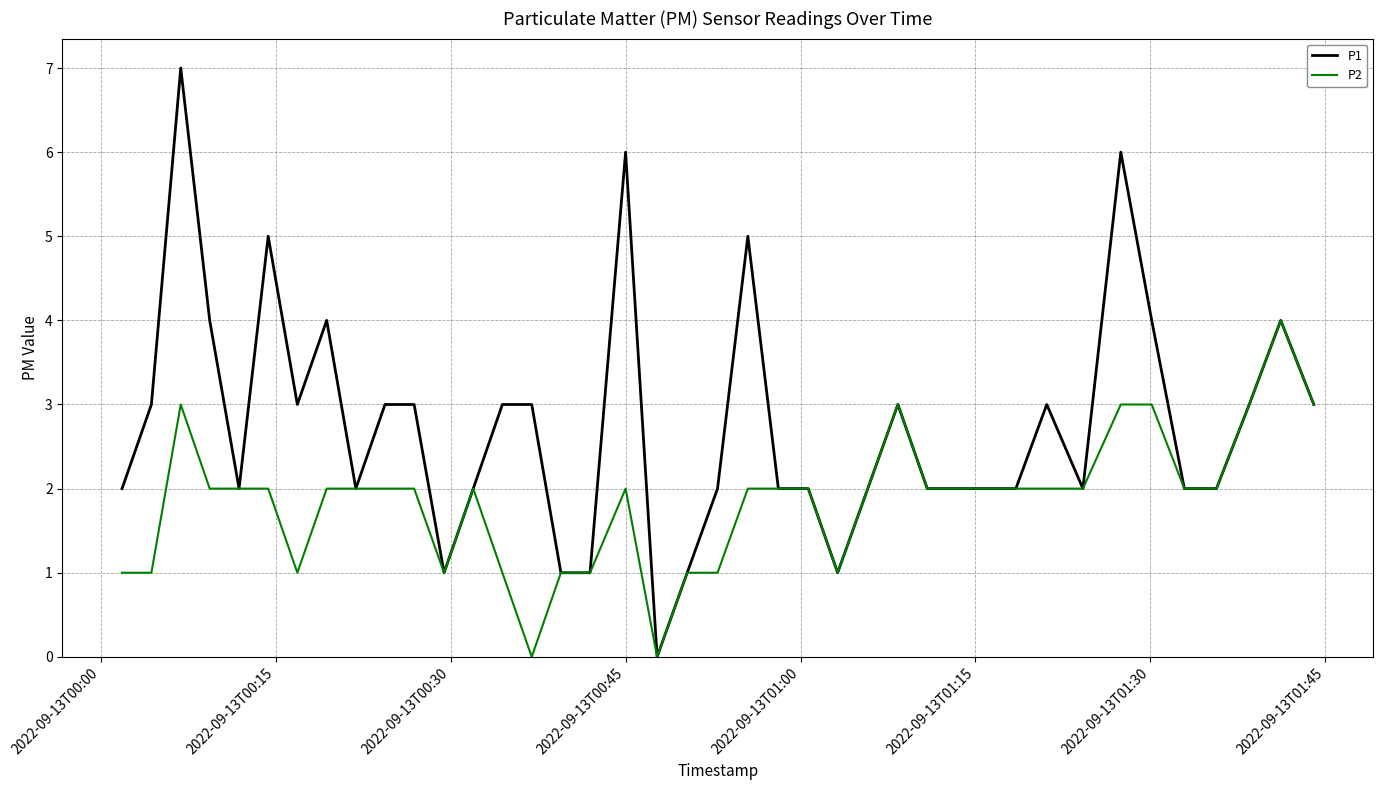

Which series has the largest total across all categories?

P1